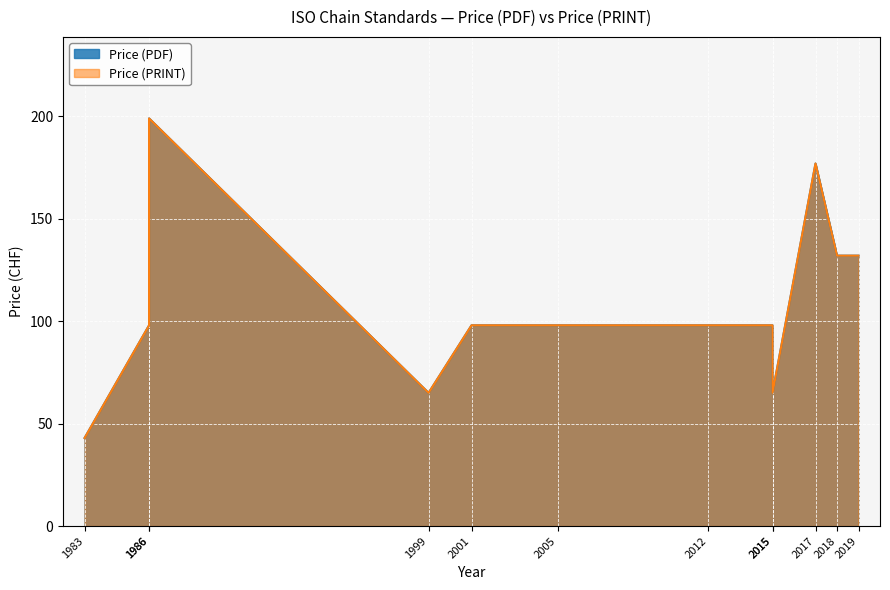

What are all the series names shown in the legend?

Price (PDF), Price (PRINT)